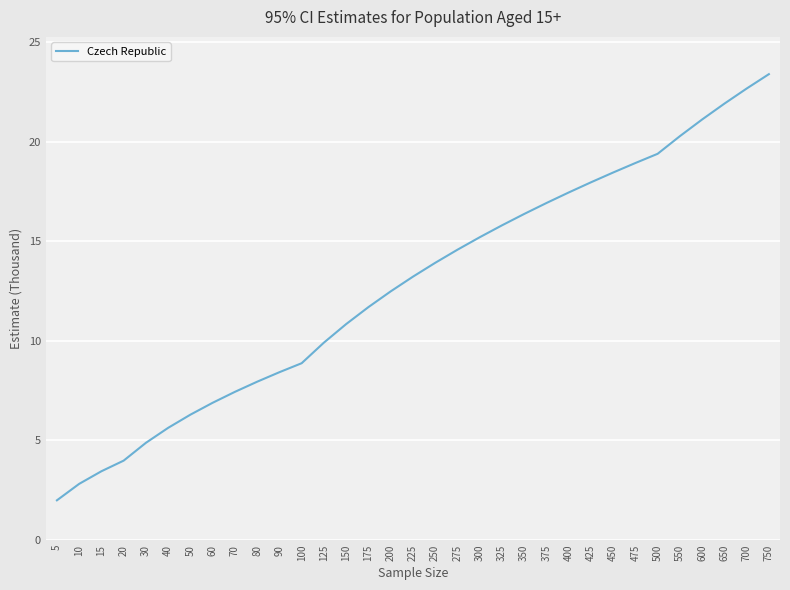

At which category does the chart reach its peak across all series?

750